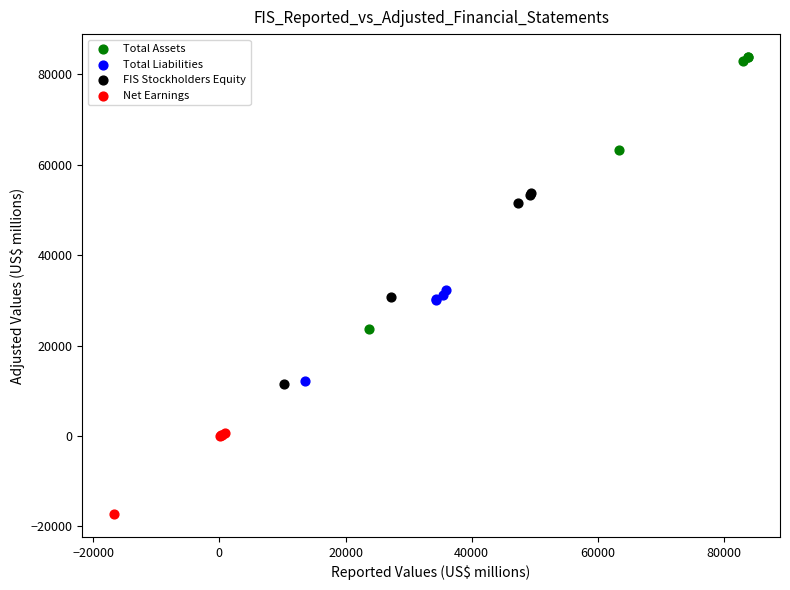

Which series has the largest Y range (max minus min)?

Total Assets